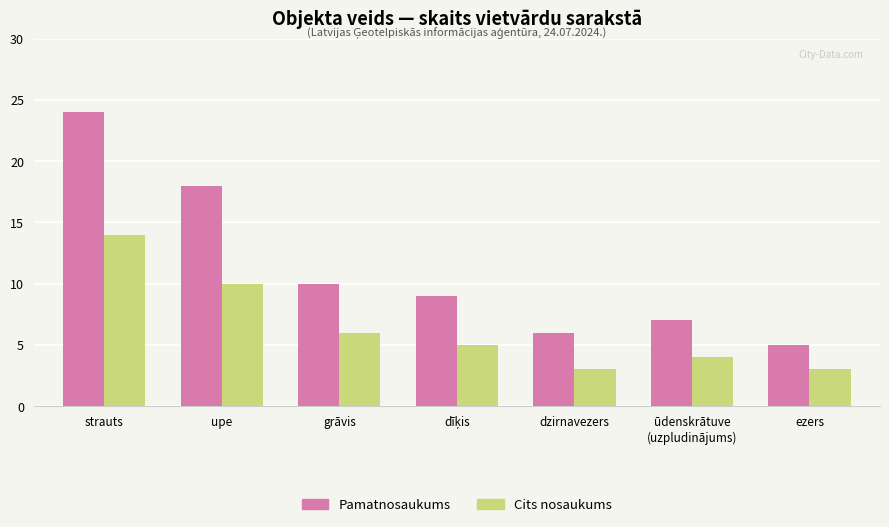

What is the label of the 5th bar from the right?

grāvis